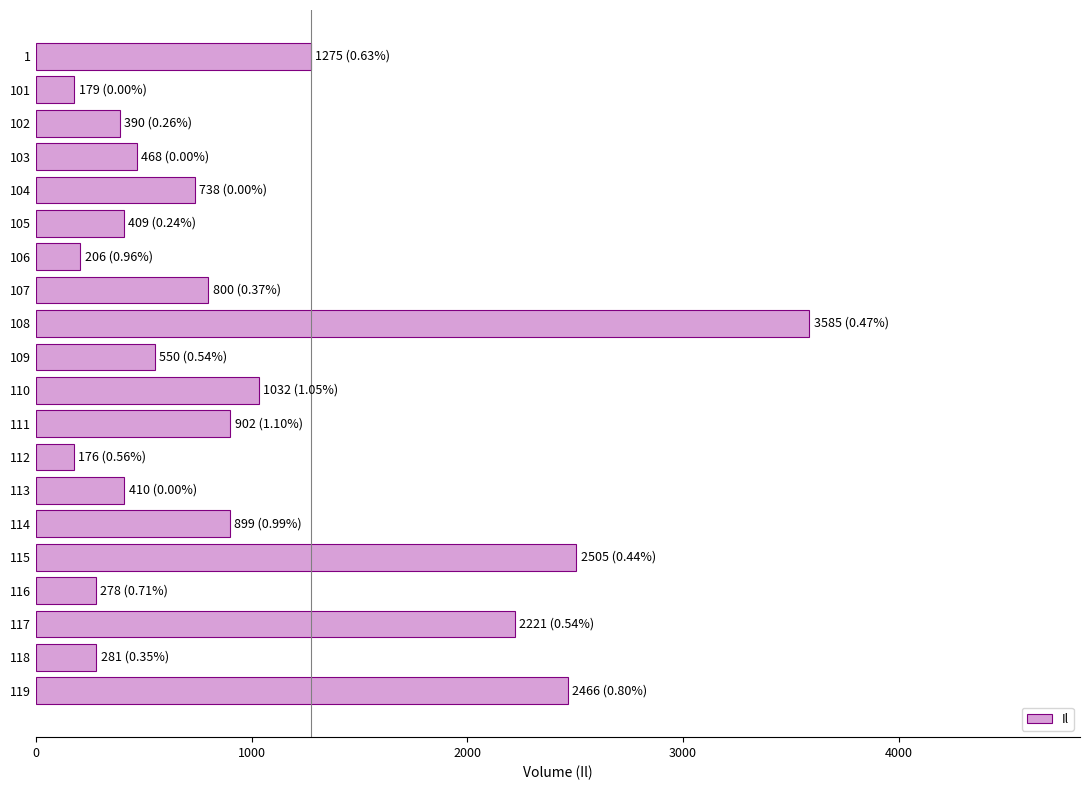

Does the chart contain stacked bars?

No